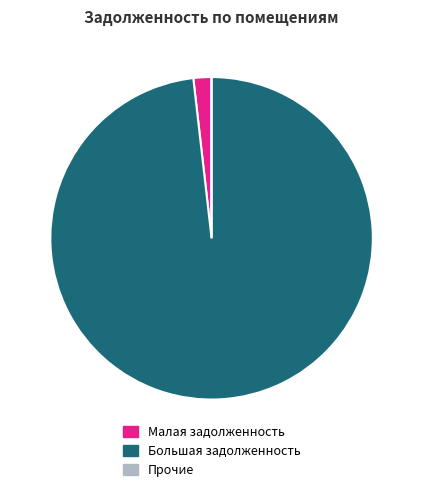

Is there a majority slice in this chart?

Yes